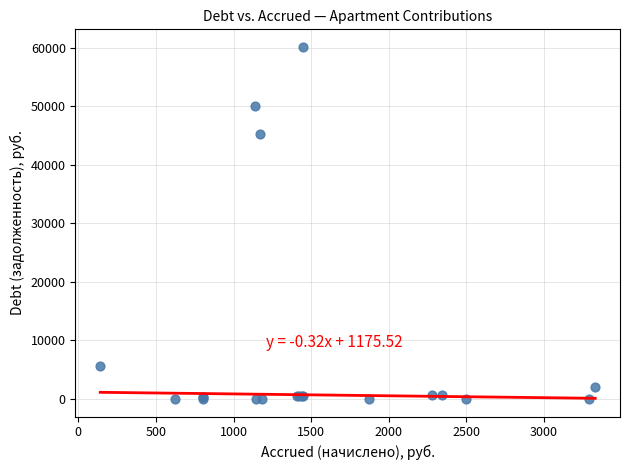

What Y value in the scatter plot is closest to 30068?

45257.2